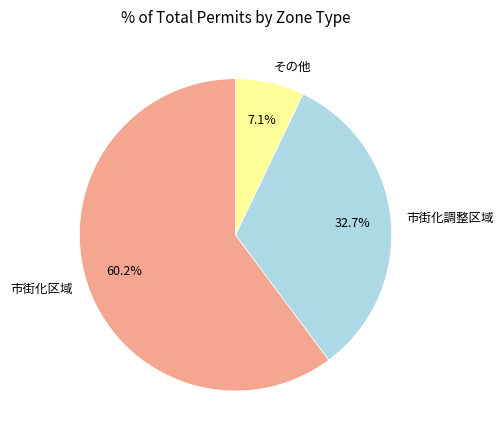

To the nearest percent, what portion does その他 represent?

7%